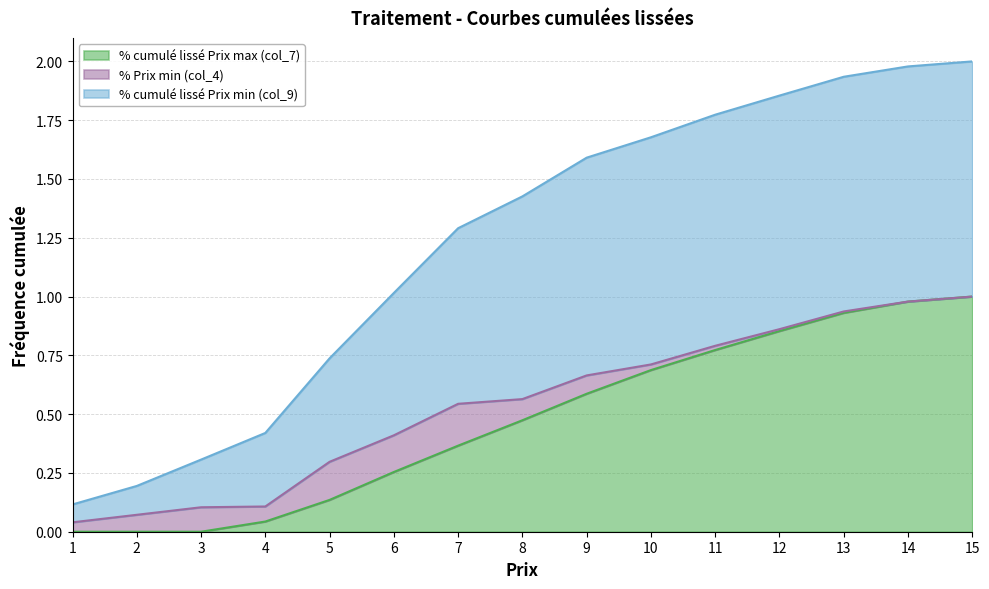

What is the average value of the % cumulé lissé Prix max (col_7) series?

0.5